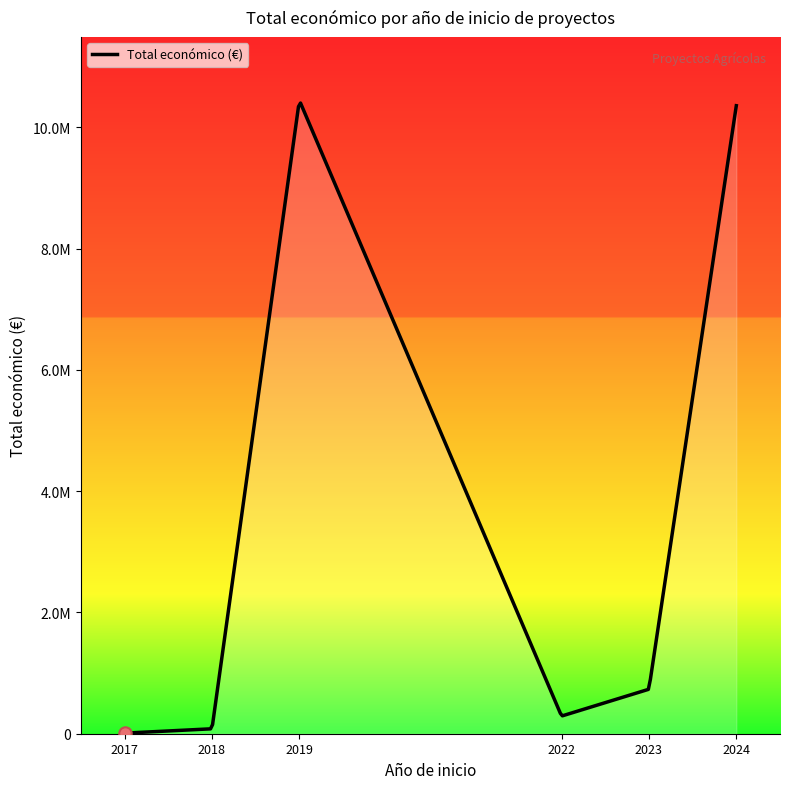

Does the chart have visible grid lines?

No